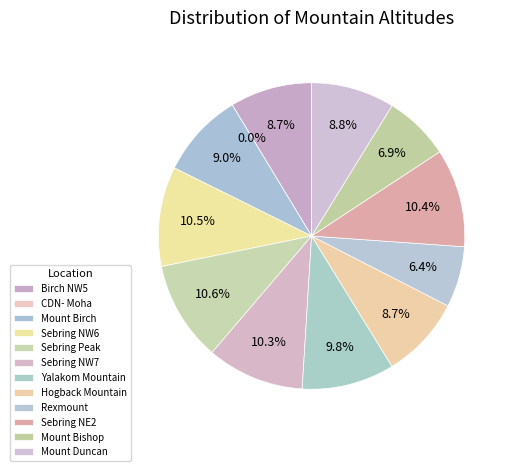

Rank the categories by value from lowest to highest.

CDN- Moha, Rexmount, Mount Bishop, Birch NW5, Hogback Mountain, Mount Duncan, Mount Birch, Yalakom Mountain, Sebring NW7, Sebring NE2, Sebring NW6, Sebring Peak